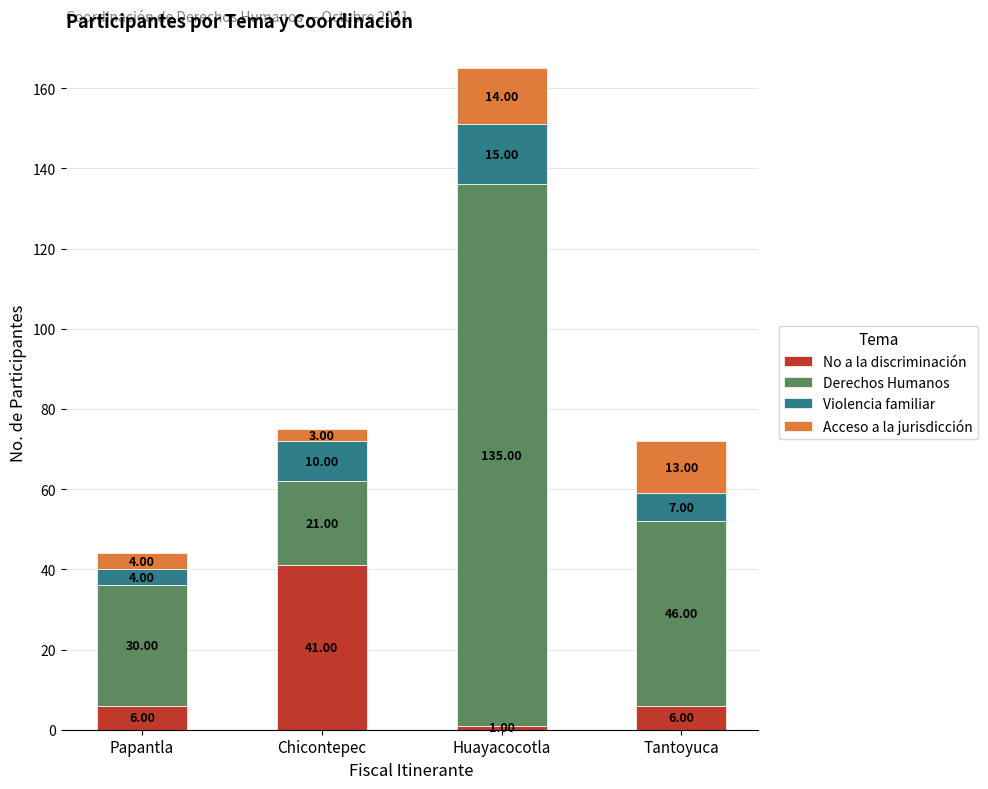

How many categories are shown in the chart?

4